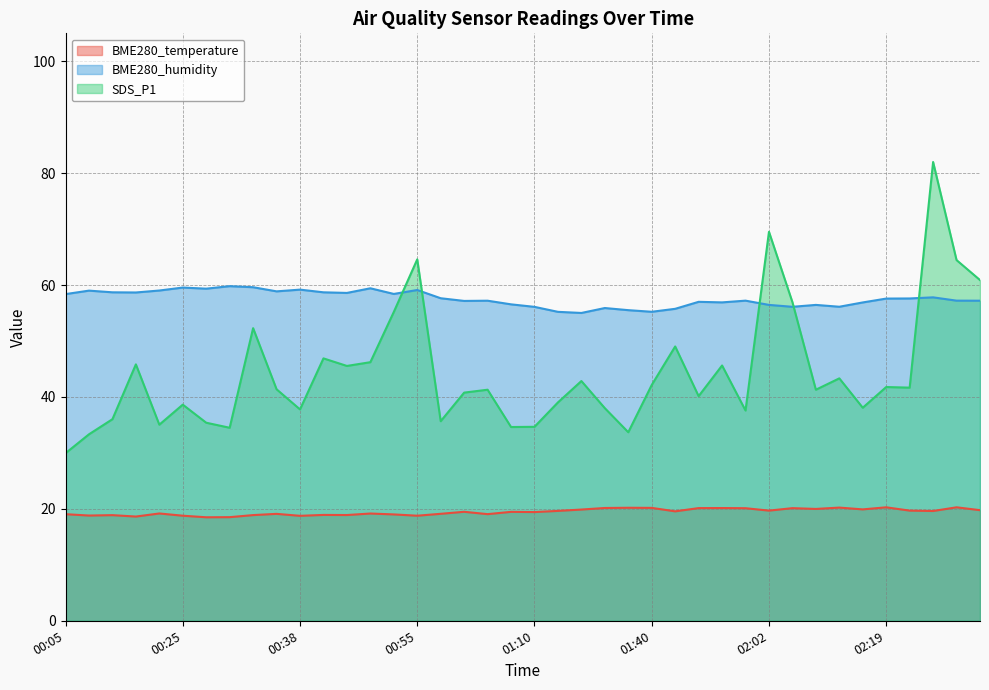

Is it true that BME280_temperature equals 18.9 at 00:33?

True